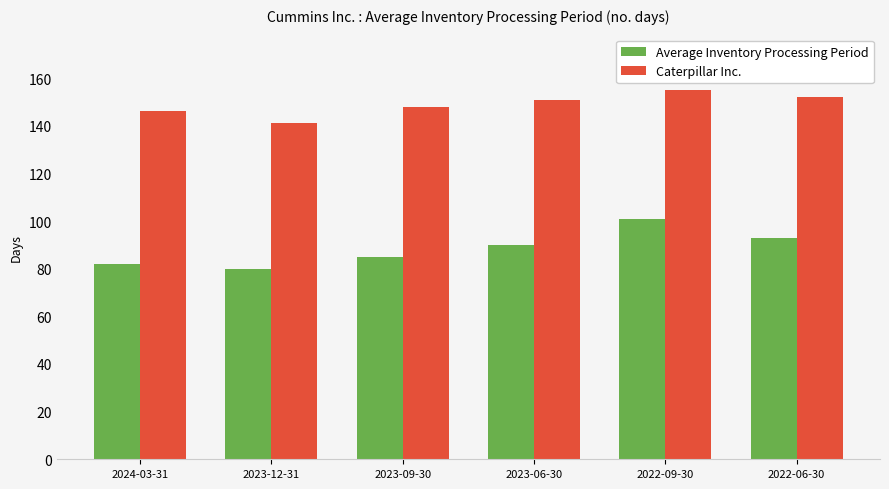

Rank the series by their average value, from lowest to highest.

Average Inventory Processing Period, Caterpillar Inc.